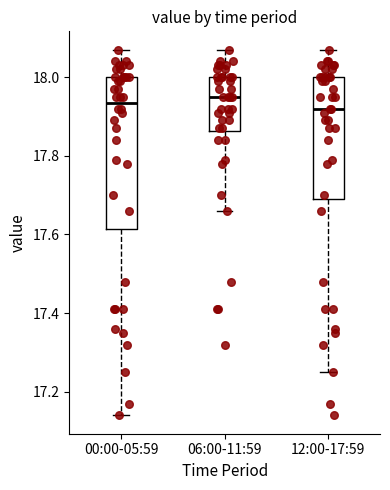

Where does the lower whisker of the box for 12:00-17:59 end on the y-axis? The values are not printed on the chart, so give them approximately, as read against the axis.

17.26